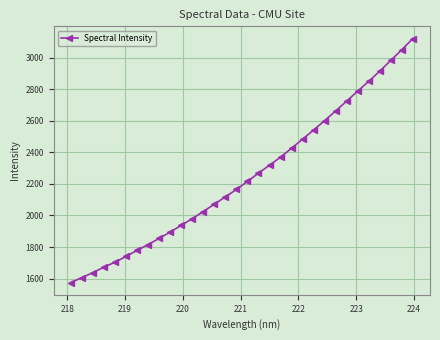

How many data points are less than 2215?

16